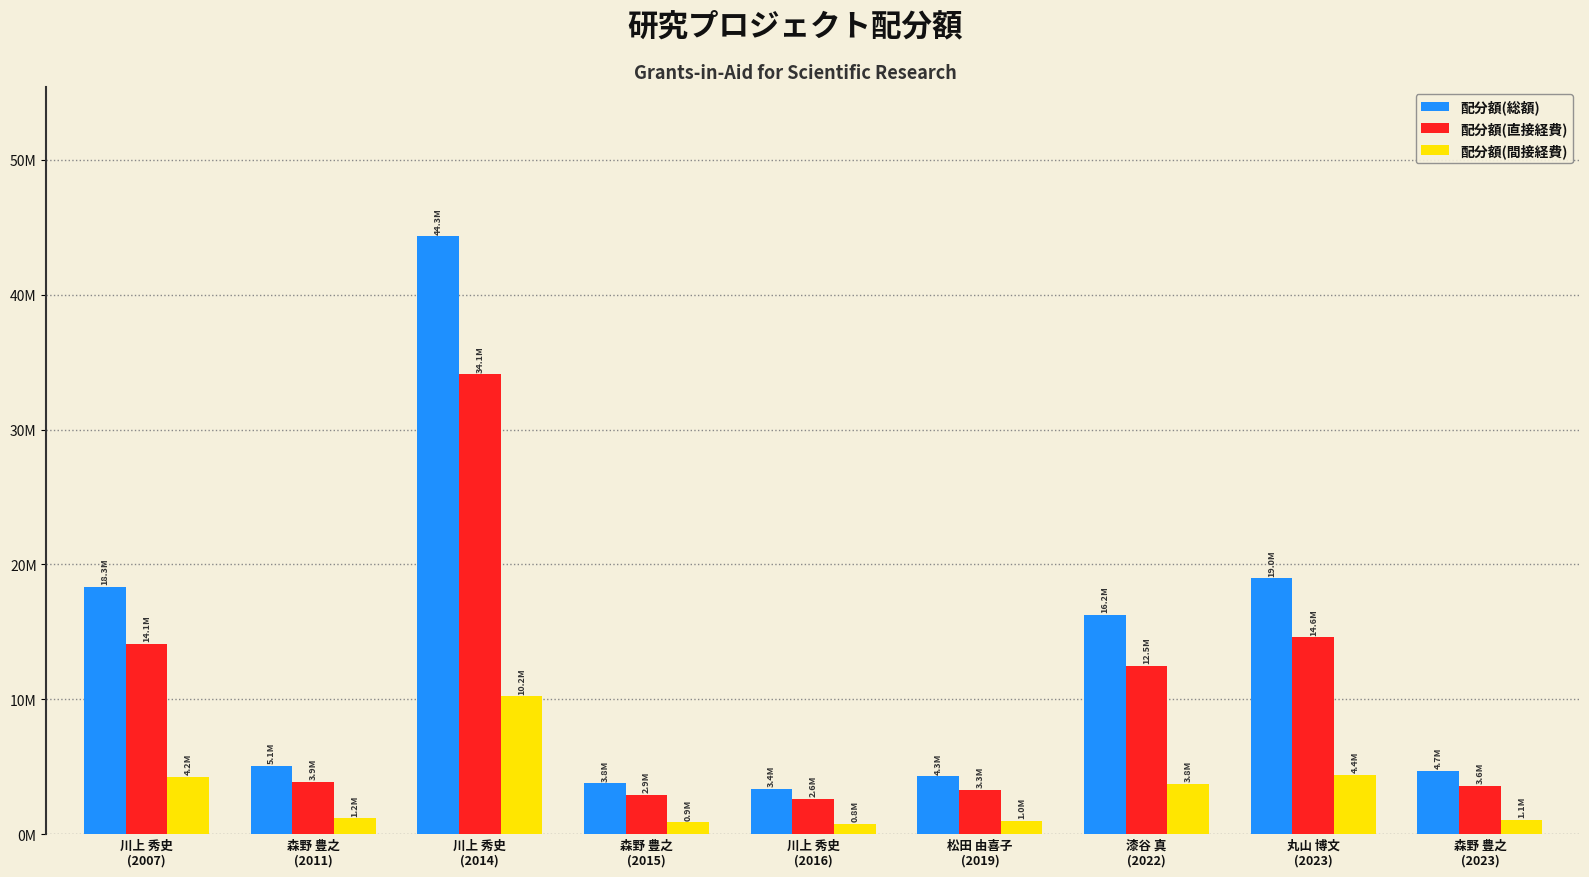

What position from the left is 森野 豊之
(2015)?

4